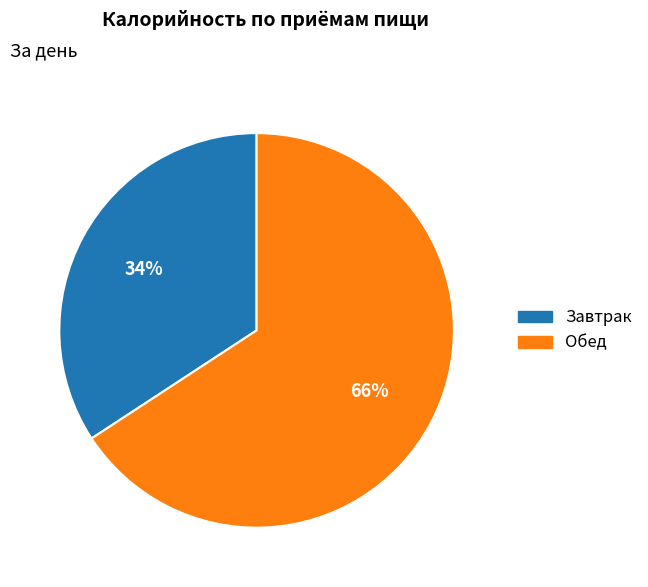

What is the ratio of the value at Завтрак to the value at Обед?

0.5